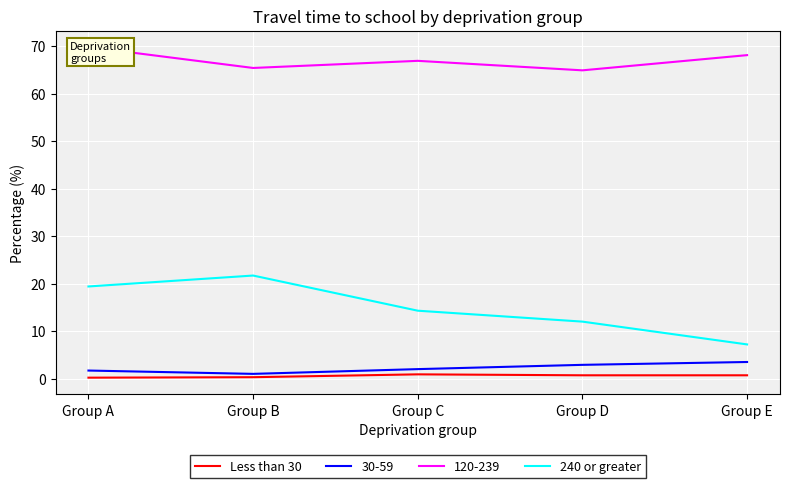

What is the difference between the Less than 30 values at Group D and Group C?

0.2